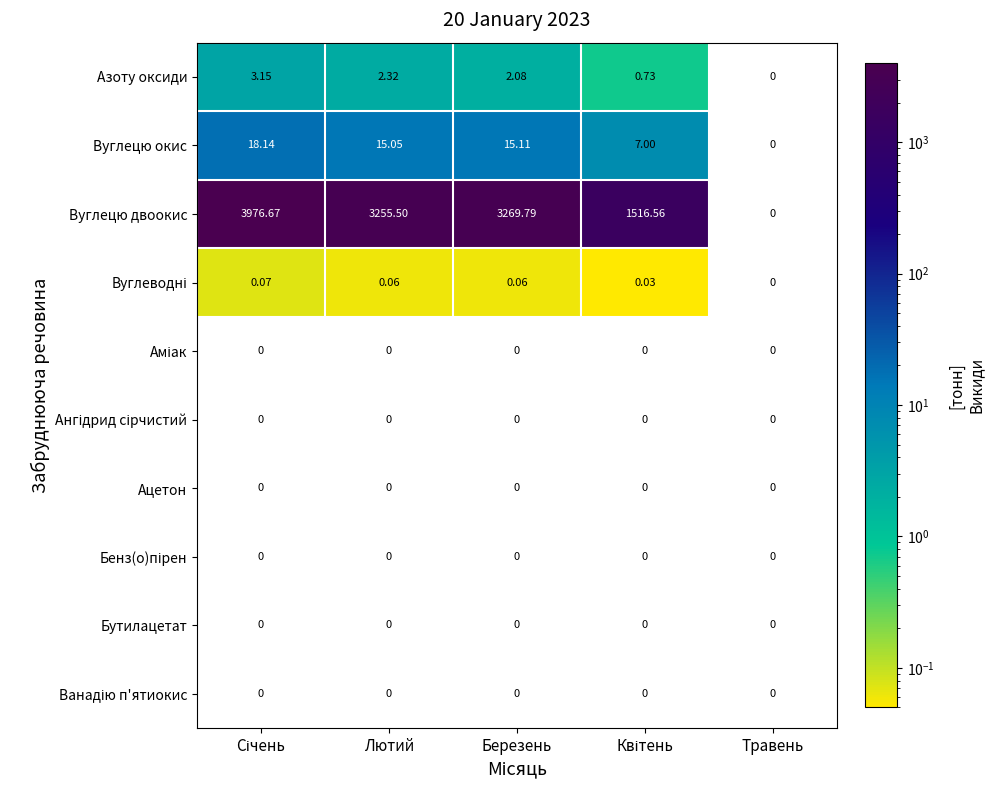

Which series has the largest total across all categories?

Вуглецю двоокис